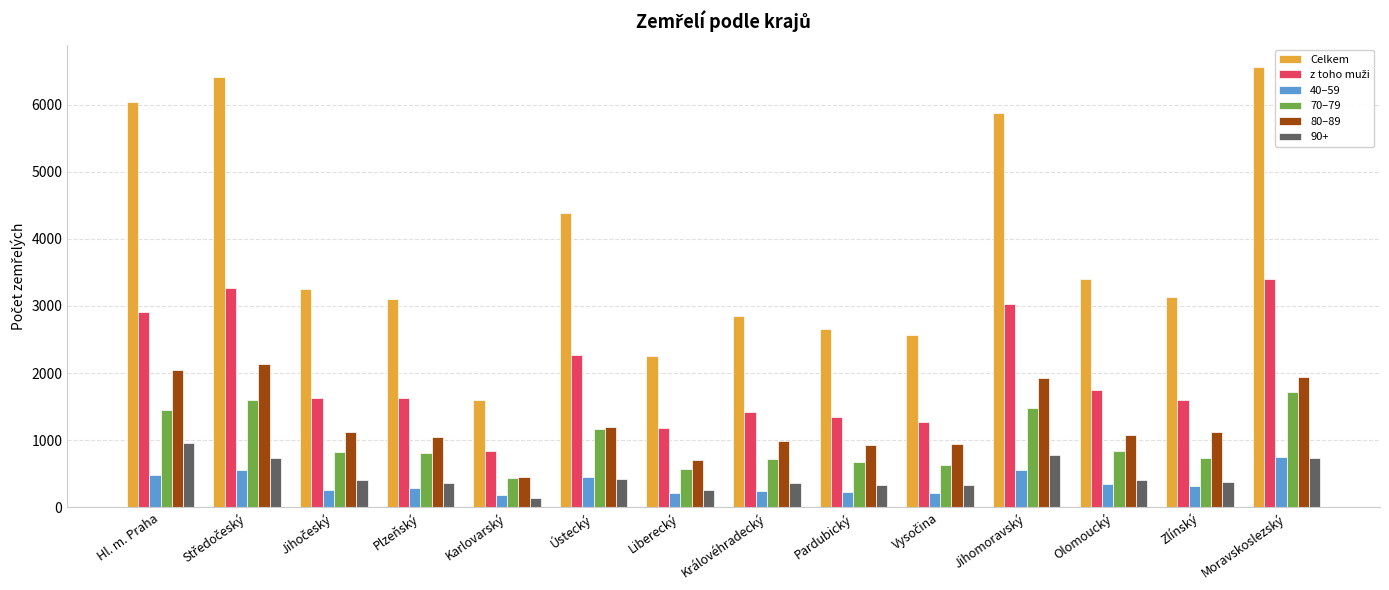

Does the chart contain any negative values?

No